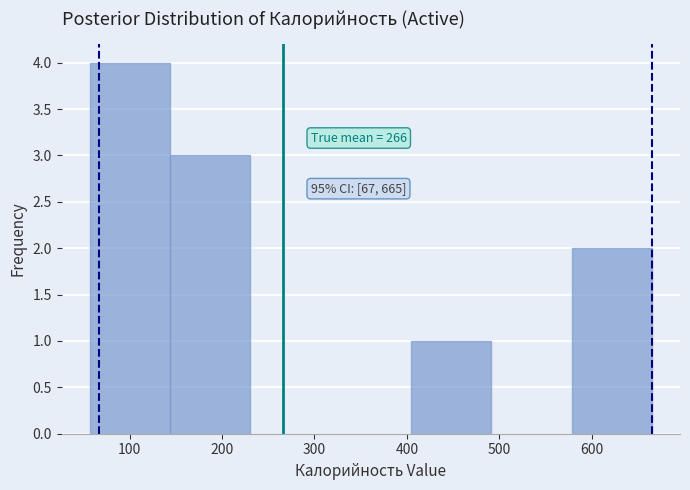

Which range on the x-axis has the tallest bar?

60 to 140